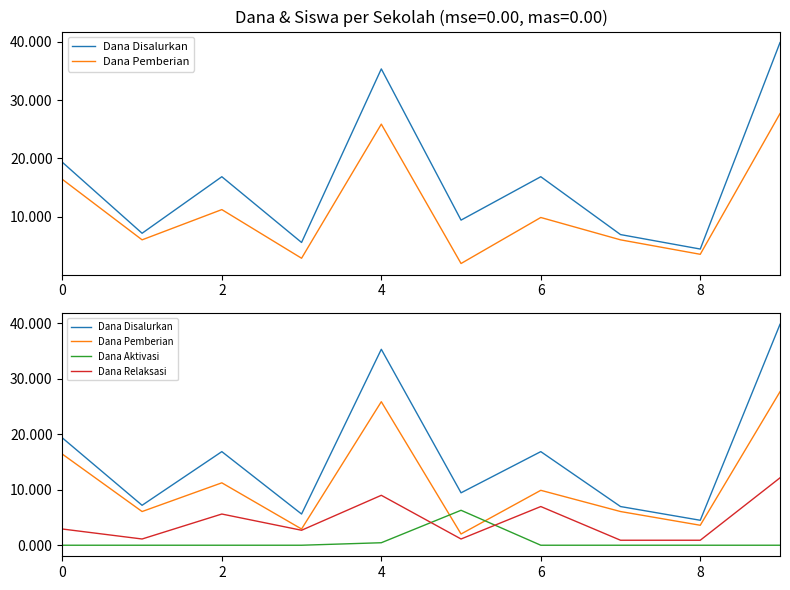

Reading left to right, extract all data points from this chart.

Dana Disalurkan: 19350000	7200000	16875000	5625000	35325000	9450000	16875000	6975000	4500000	39825000
Dana Pemberian: 16425000	6075000	11250000	2925000	25875000	2025000	9900000	6075000	3600000	27675000
Dana Aktivasi: 0	0	0	0	450000	6300000	0	0	0	0
Dana Relaksasi: 2925000	1125000	5625000	2700000	9000000	1125000	6975000	900000	900000	12150000